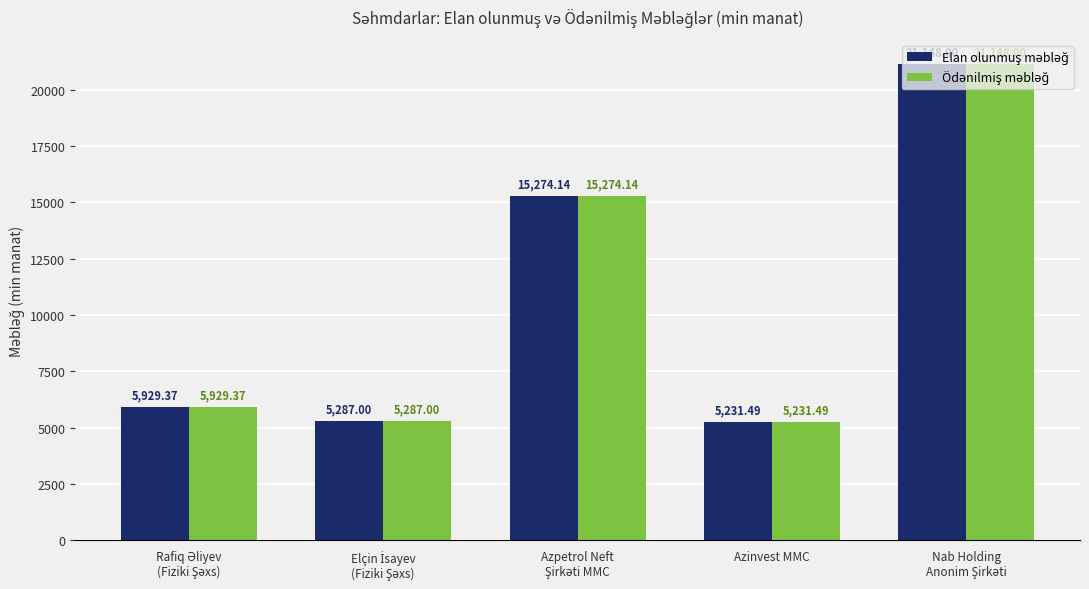

What is the total value across all series at Azinvest MMC?

10463.0